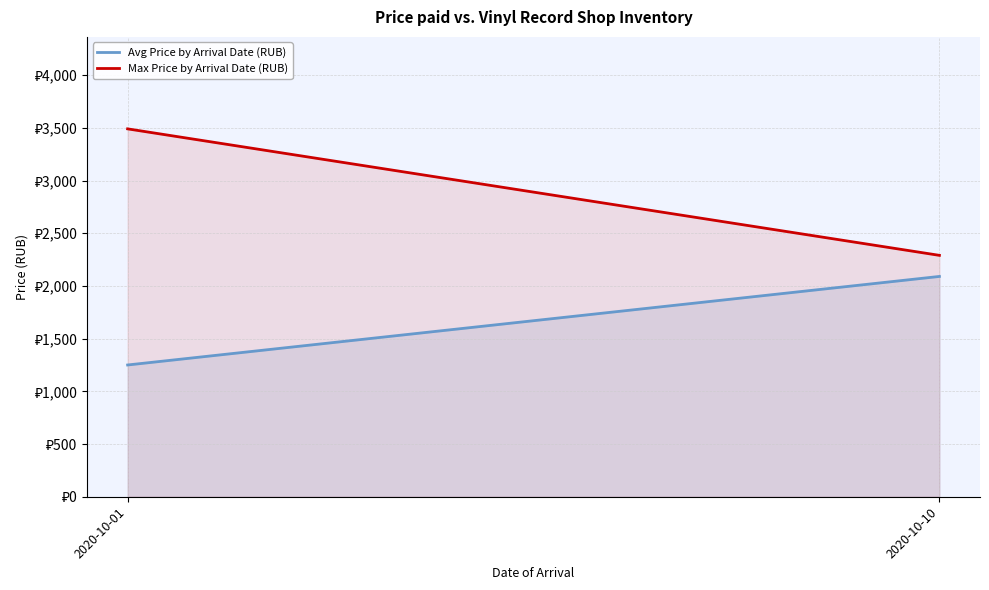

Rank the series by their maximum value, from highest to lowest.

Max Price by Arrival Date (RUB), Avg Price by Arrival Date (RUB)